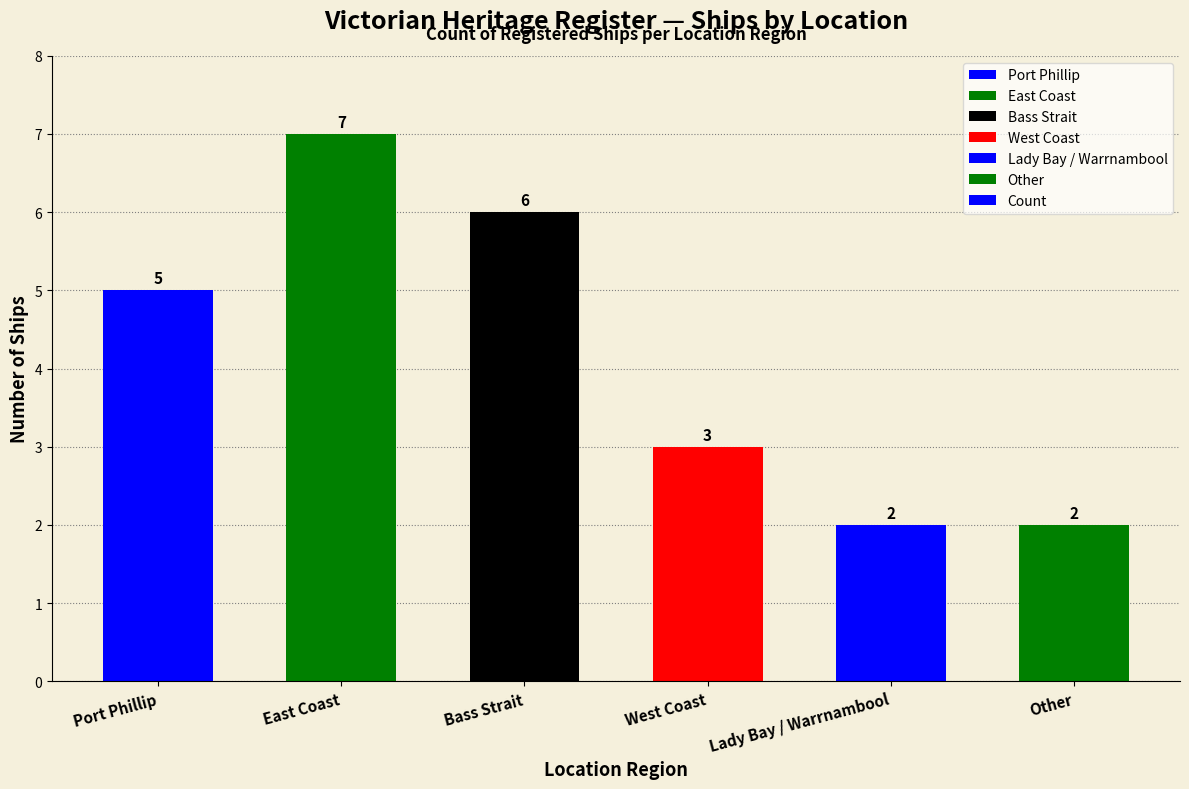

Between Bass Strait and East Coast, which is larger?

East Coast